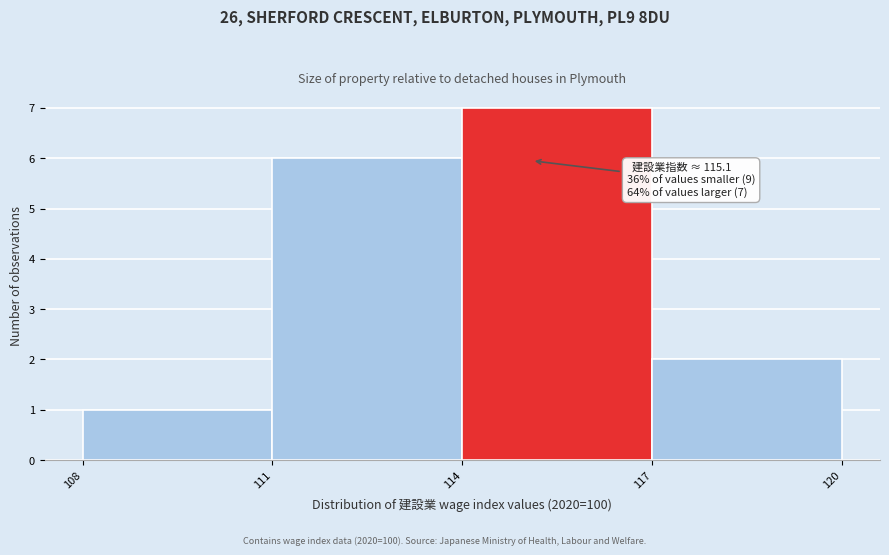

Over which range of the x-axis is the bar tallest?

114 to 117